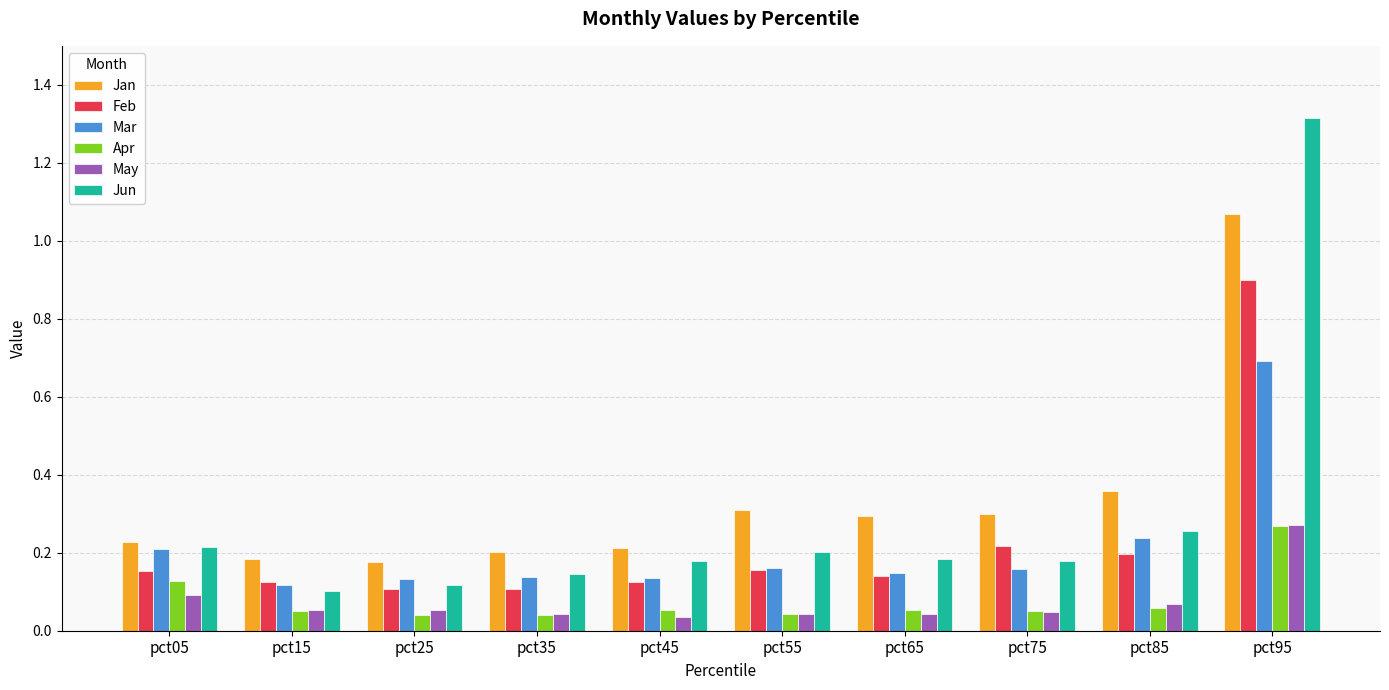

True or false: Jun has a value of 0.2 at pct75.

True